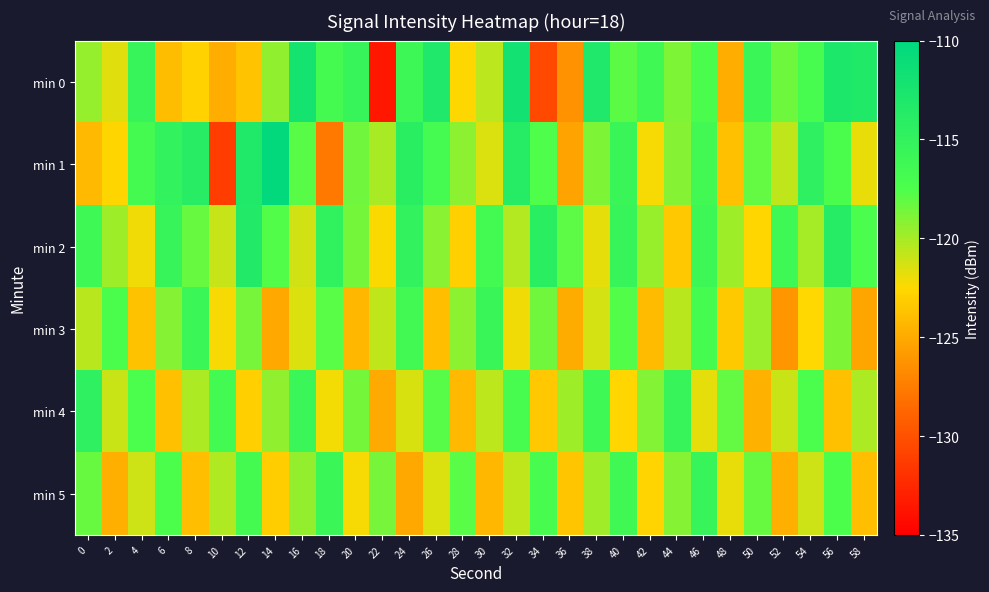

Reading right to left, transcribe all the data shown in this chart.

min 0: 58=-113.3	56=-112.9	54=-117.1	52=-118.4	50=-115.9	48=-124.8	46=-117.3	44=-118.9	42=-116.3	40=-117.9	38=-113.1	36=-126.3	34=-130.5	32=-112.0	30=-120.6	28=-122.6	26=-113.1	24=-116.1	22=-133.5	20=-115.4	18=-116.7	16=-112.2	14=-119.4	12=-123.6	10=-124.8	8=-122.9	6=-124.0	4=-115.4	2=-121.7	0=-119.6
min 1: 58=-121.9	56=-117.3	54=-114.6	52=-120.7	50=-118.2	48=-123.8	46=-116.5	44=-119.1	42=-122.3	40=-115.7	38=-118.9	36=-125.4	34=-117.6	32=-113.8	30=-121.5	28=-119.3	26=-116.8	24=-114.2	22=-120.1	20=-118.5	18=-127.7	16=-117.8	14=-110.2	12=-113.3	10=-131.2	8=-114.0	6=-115.0	4=-116.7	2=-122.7	0=-124.2
min 2: 58=-117.4	56=-113.8	54=-120.0	52=-116.2	50=-122.6	48=-119.8	46=-116.0	44=-123.4	42=-119.6	40=-115.4	38=-121.8	36=-118.0	34=-114.2	32=-120.4	30=-116.6	28=-123.0	26=-119.2	24=-115.0	22=-122.4	20=-118.6	18=-114.8	16=-121.2	14=-117.7	12=-113.4	10=-120.9	8=-118.3	6=-115.5	4=-122.1	2=-119.8	0=-116.2
min 3: 58=-125.3	56=-118.9	54=-122.5	52=-126.1	50=-119.7	48=-123.3	46=-116.9	44=-120.5	42=-124.1	40=-117.7	38=-121.3	36=-124.9	34=-118.5	32=-122.1	30=-115.7	28=-119.3	26=-123.9	24=-116.5	22=-120.7	20=-124.3	18=-117.9	16=-121.5	14=-125.1	12=-118.7	10=-122.3	8=-115.9	6=-119.1	4=-123.7	2=-117.3	0=-120.5
min 4: 58=-120.2	56=-123.8	54=-117.4	52=-121.0	50=-124.6	48=-118.2	46=-121.8	44=-115.4	42=-119.0	40=-122.6	38=-116.2	36=-119.8	34=-123.4	32=-117.0	30=-120.6	28=-124.2	26=-117.8	24=-121.4	22=-125.0	20=-118.6	18=-122.2	16=-115.8	14=-119.4	12=-123.0	10=-116.6	8=-120.2	6=-123.8	4=-117.4	2=-121.0	0=-114.6
min 5: 58=-123.9	56=-117.5	54=-121.1	52=-124.7	50=-118.3	48=-121.9	46=-115.5	44=-119.1	42=-122.7	40=-116.3	38=-119.9	36=-123.5	34=-117.1	32=-120.7	30=-124.3	28=-117.9	26=-121.5	24=-125.1	22=-118.7	20=-122.3	18=-115.9	16=-119.5	14=-123.1	12=-116.7	10=-120.3	8=-123.9	6=-117.5	4=-121.1	2=-124.7	0=-118.3